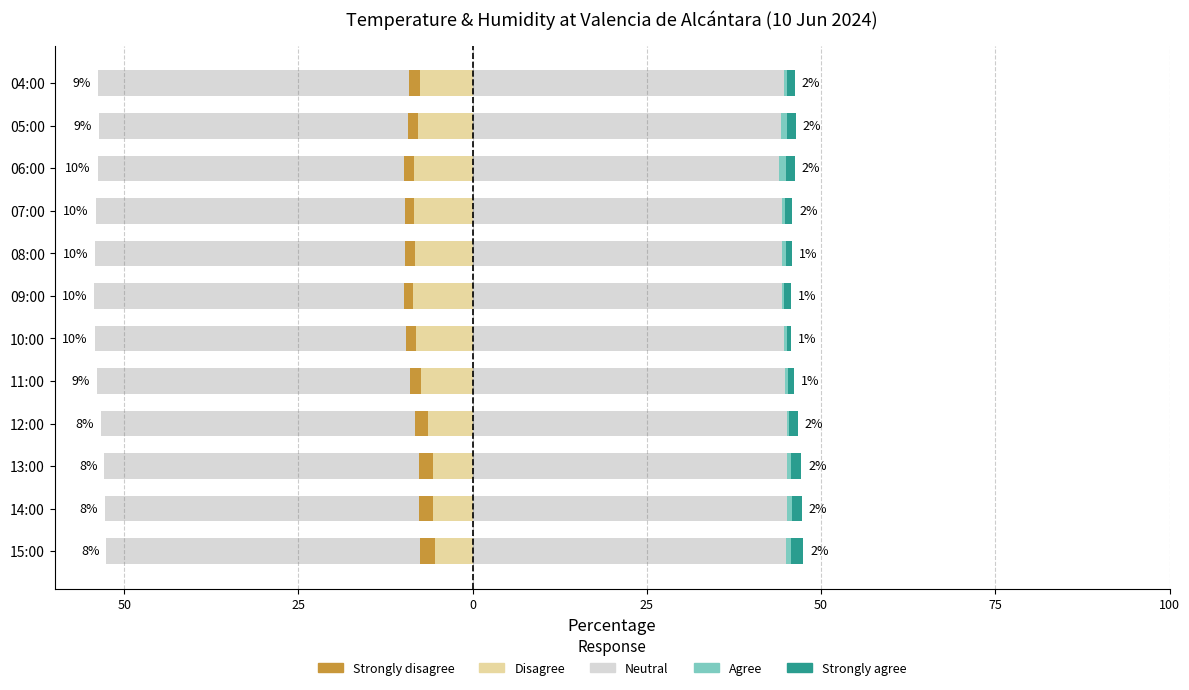

How many distinct data groups are displayed?

5